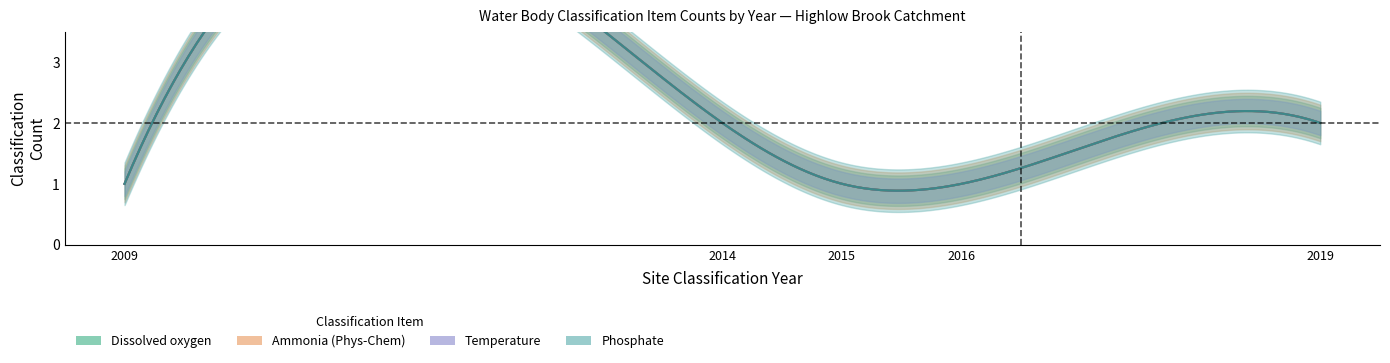

Is this an area chart (filled region under the line)?

No